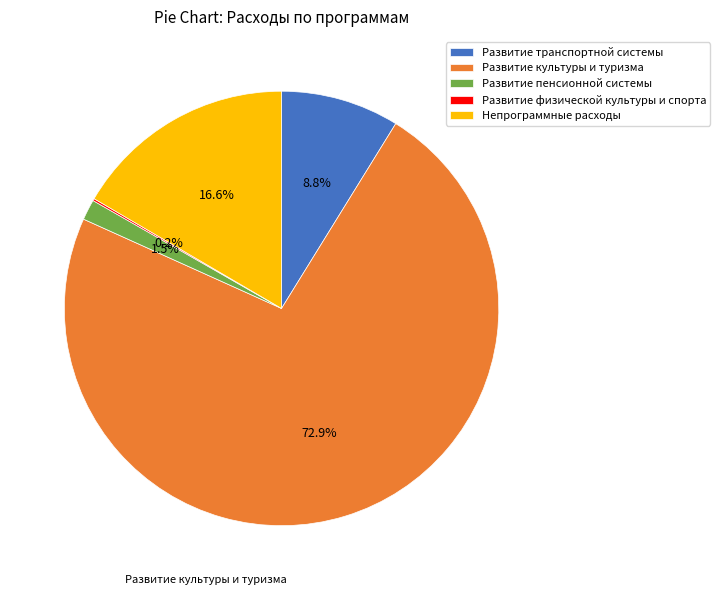

Combined, do Развитие пенсионной системы and Развитие транспортной системы account for over 50%?

No